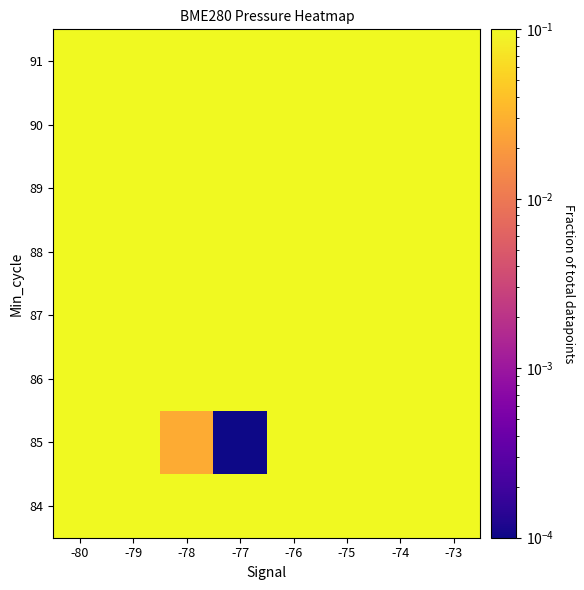

At how many categories does at least one series exceed 0?

8